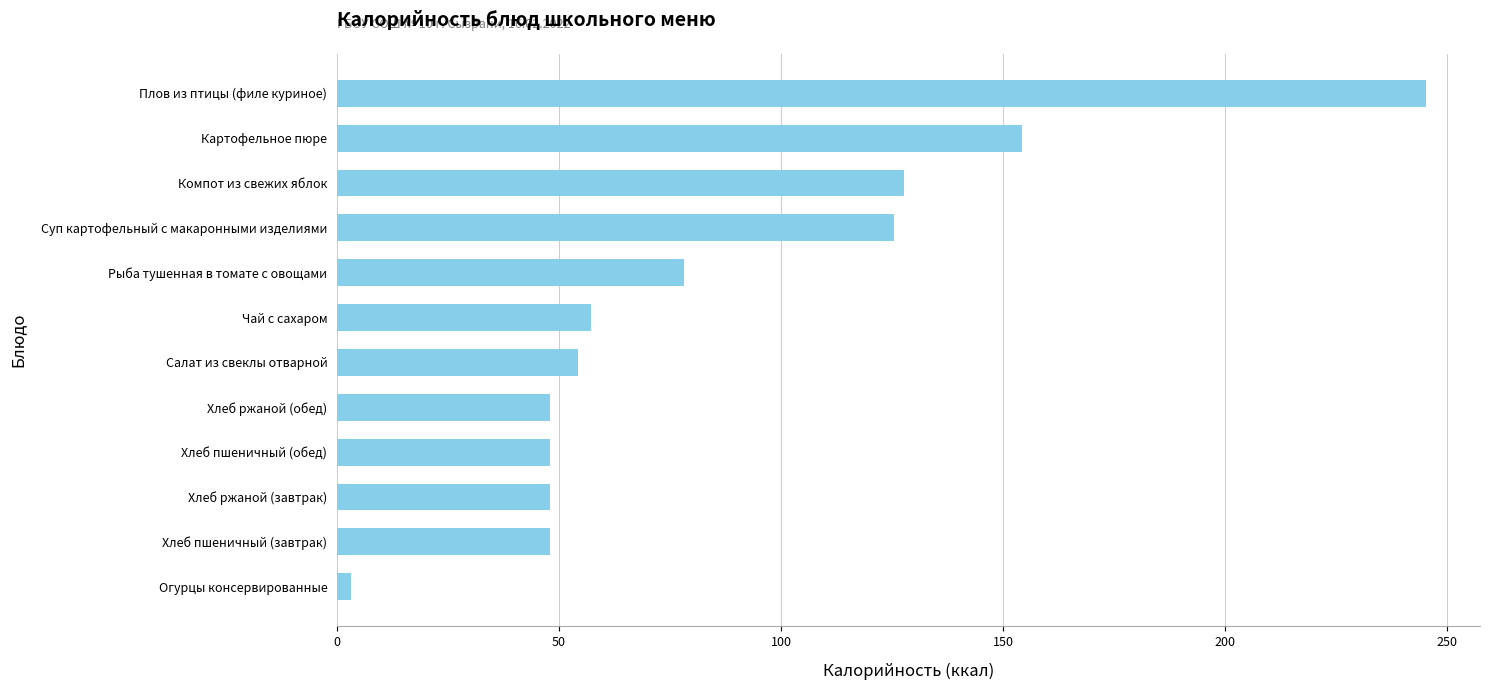

What is the minimum value shown in the chart?

3.2